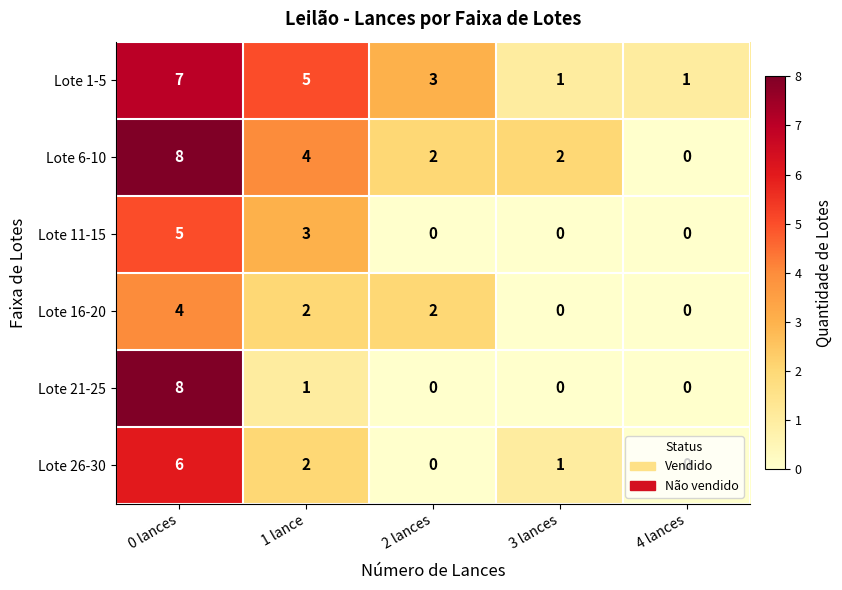

True or false: Lote 11-15 has a value of 0 at 3 lances.

True